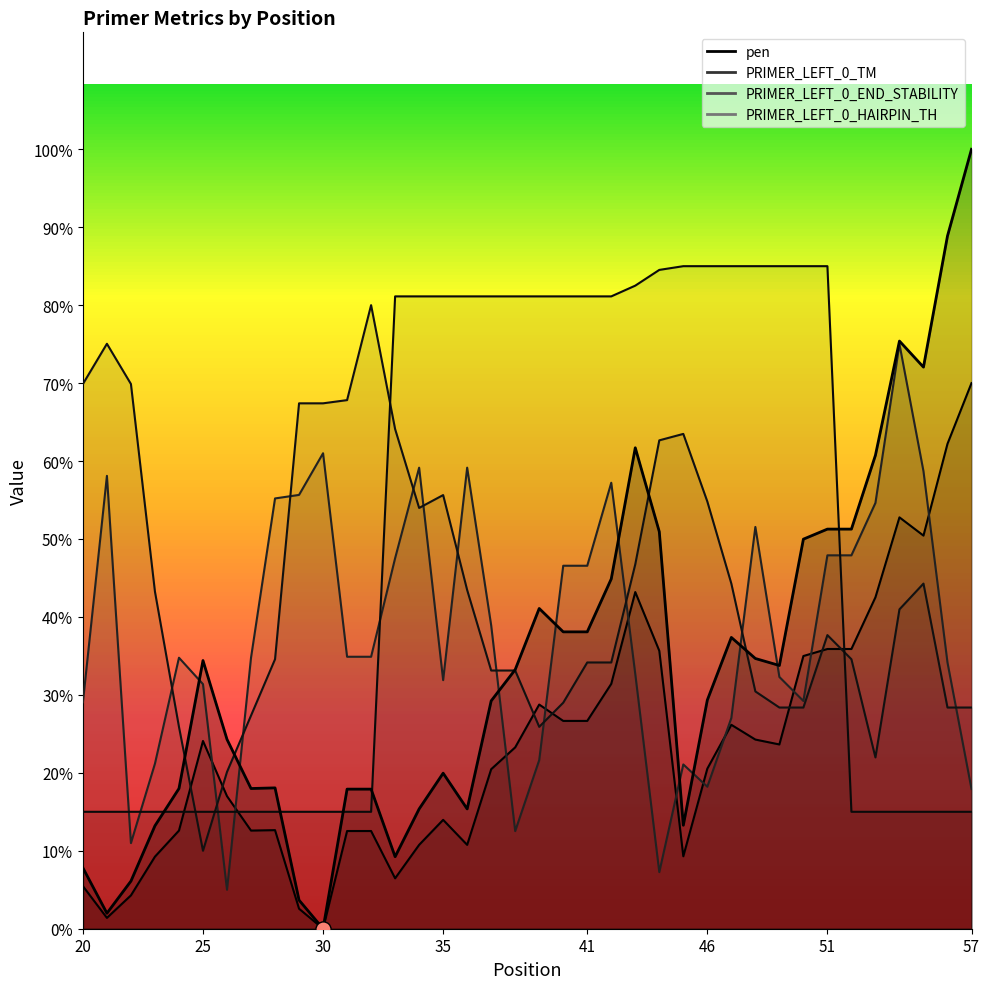

Which series reaches the minimum Y coordinate?

pen